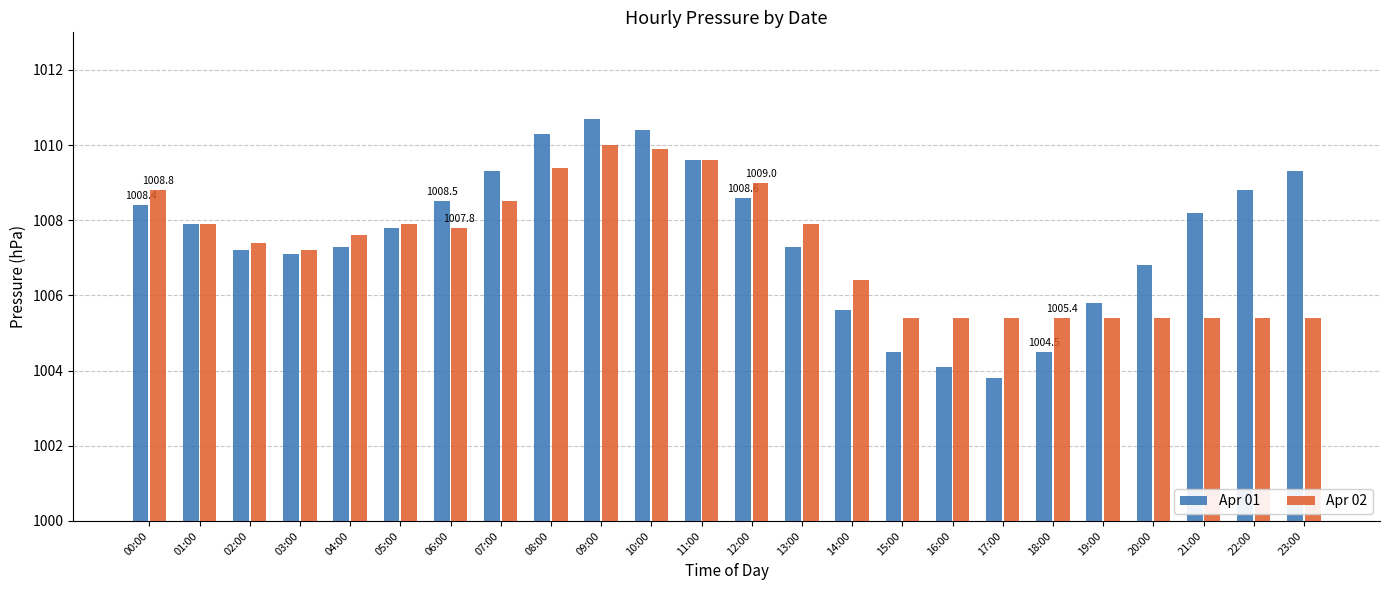

What is the value of the Apr 02 bar at the 16th from the left?

1005.4